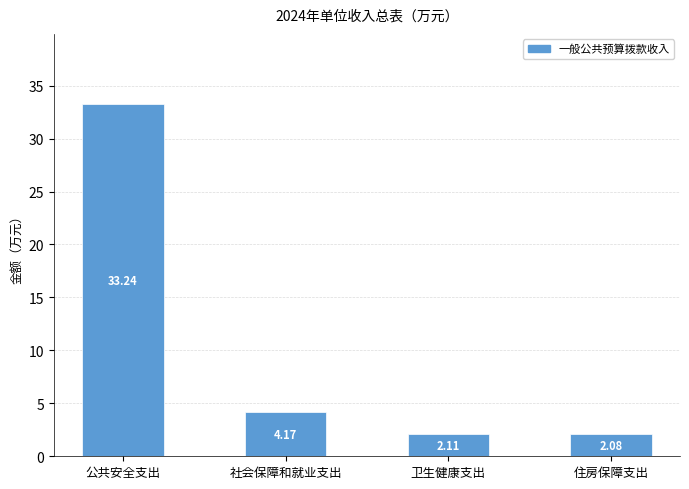

Rank the categories by value from lowest to highest.

住房保障支出, 卫生健康支出, 社会保障和就业支出, 公共安全支出